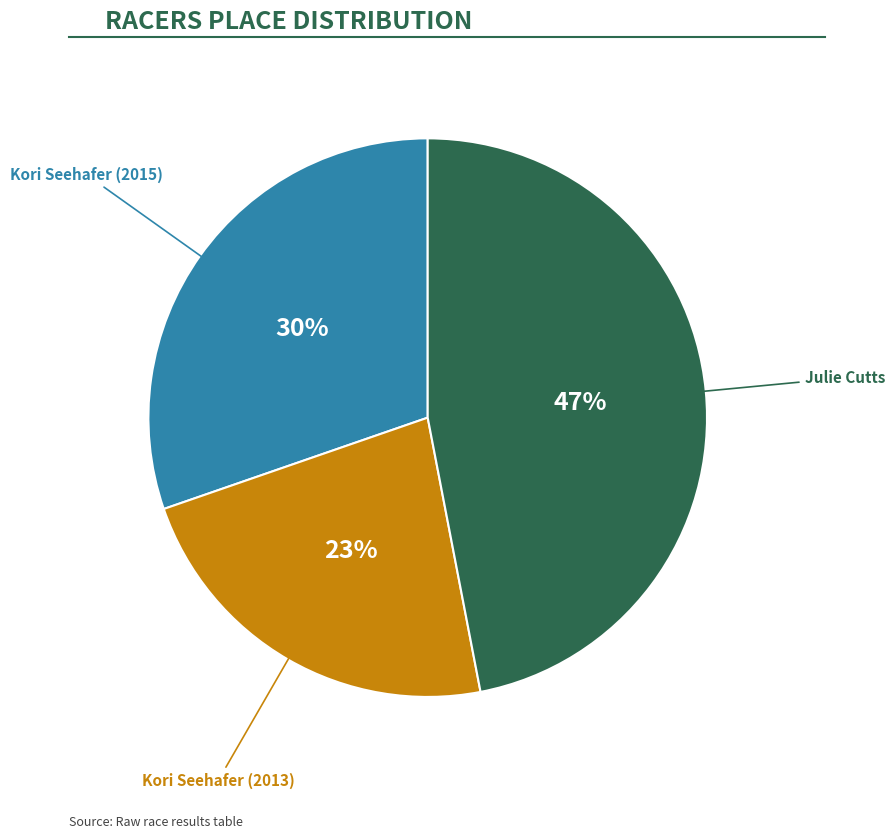

To the nearest percent, what is the difference between the largest and smallest slice percentages?

24%